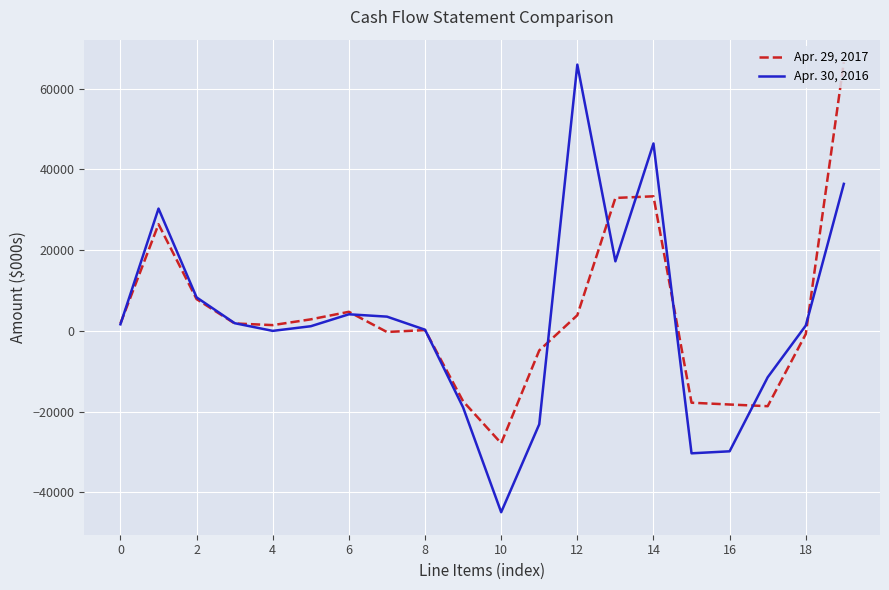

Which series has the widest spread of values?

Apr. 30, 2016